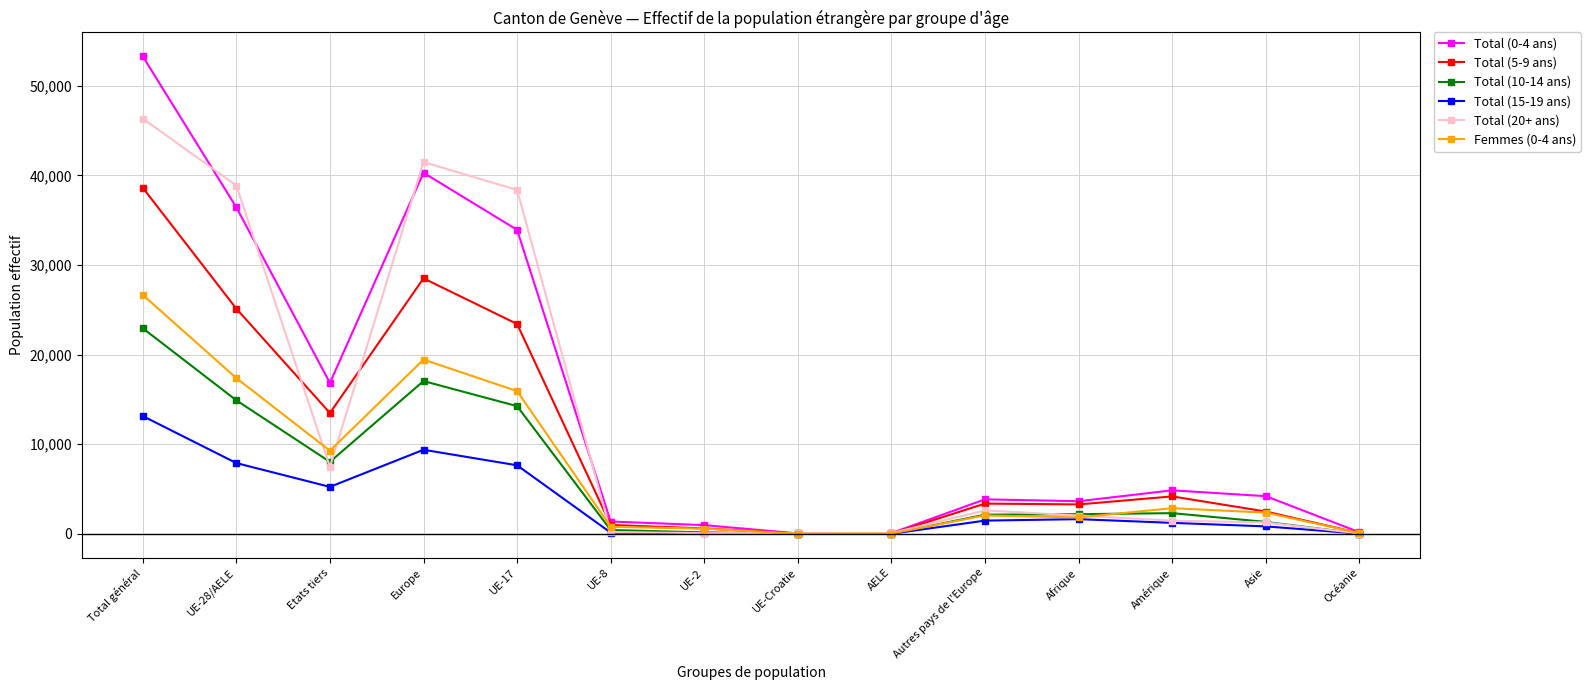

Which category has the highest value in the Femmes (0-4 ans) series?

Total général